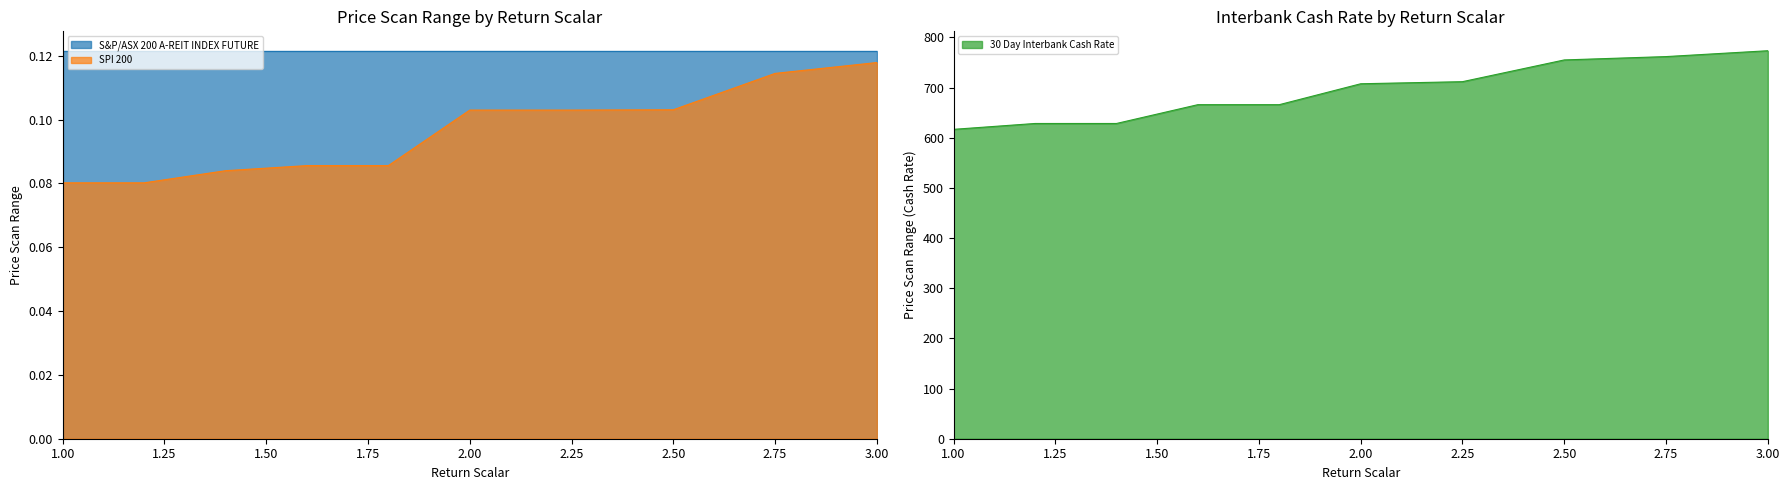

Which category has the lowest value across all series?

1.0